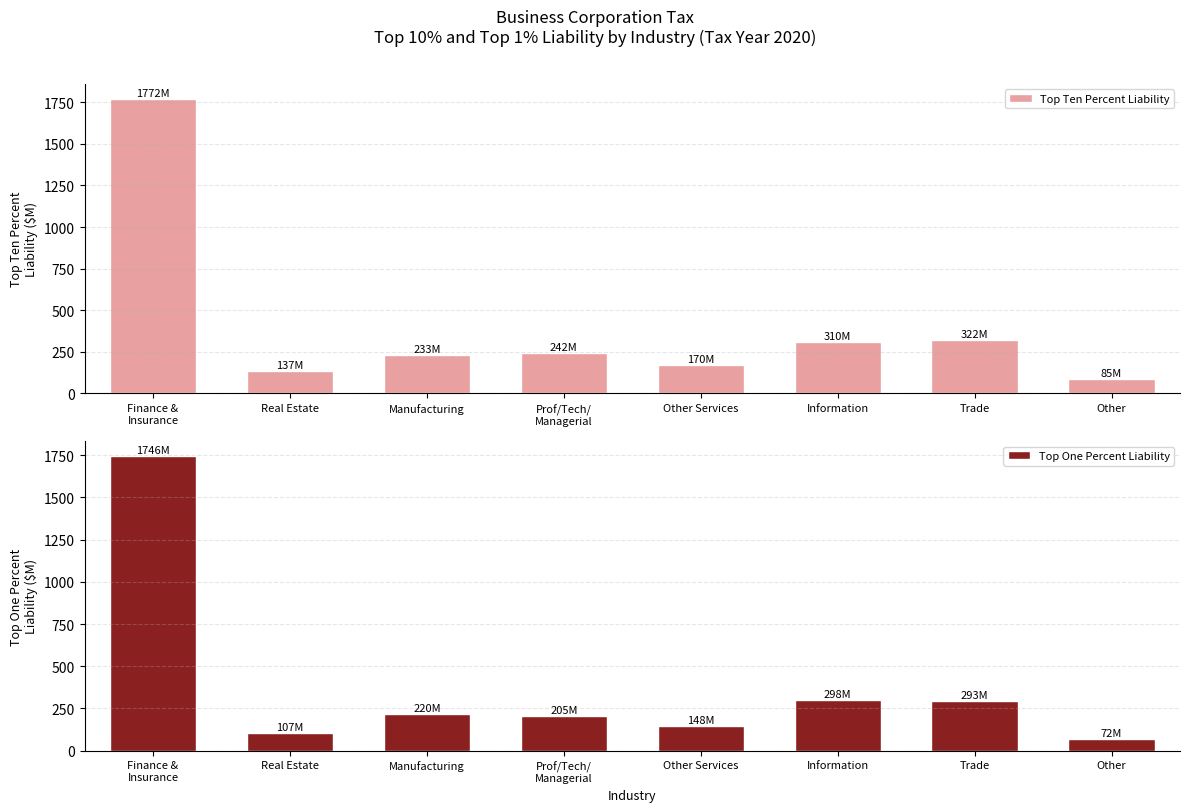

True or false: Top One Percent Liability has a value of 292.7 at Trade.

True